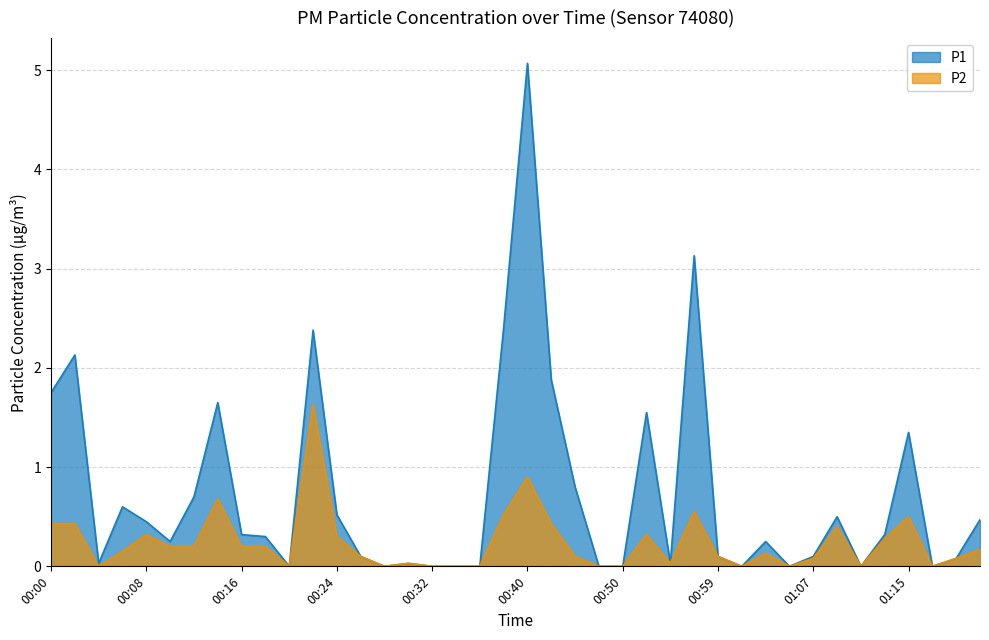

Which category has the highest value across all series?

00:40